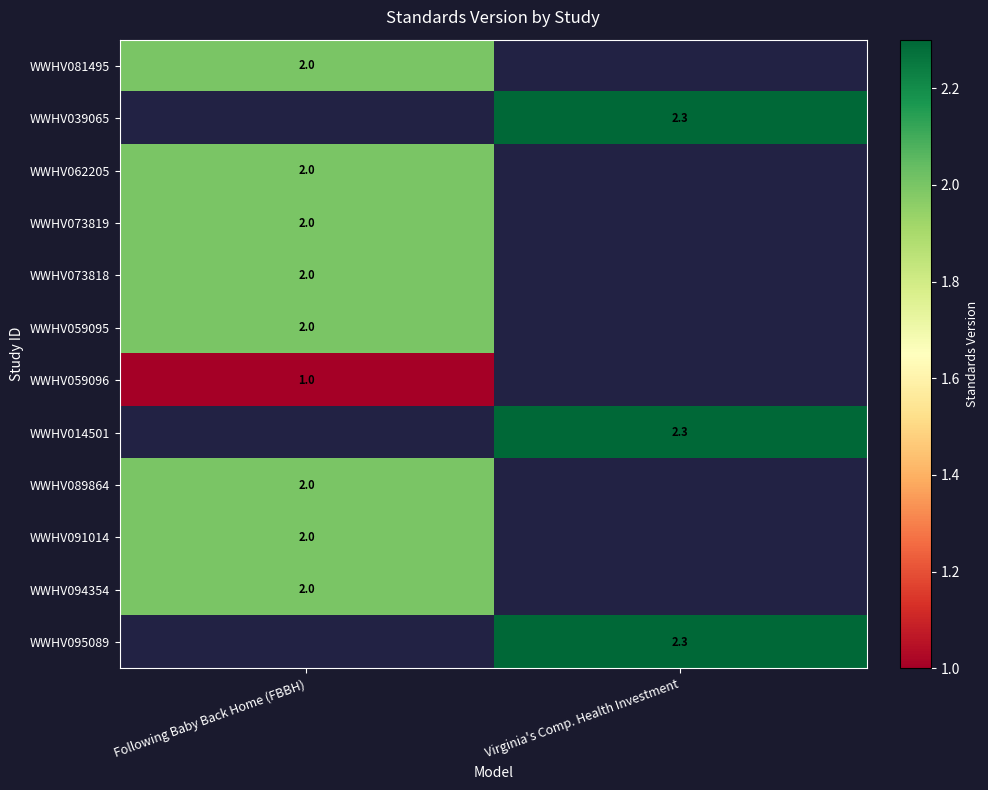

Count the number of data series in this chart.

12